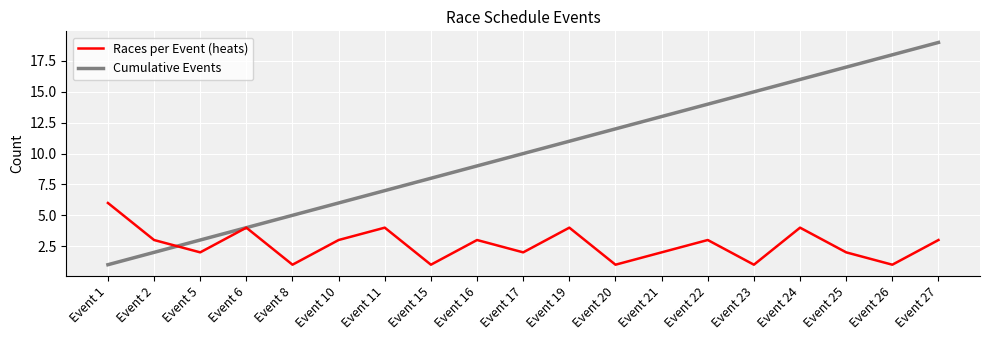

At which category is the sum across all series the highest?

Event 27